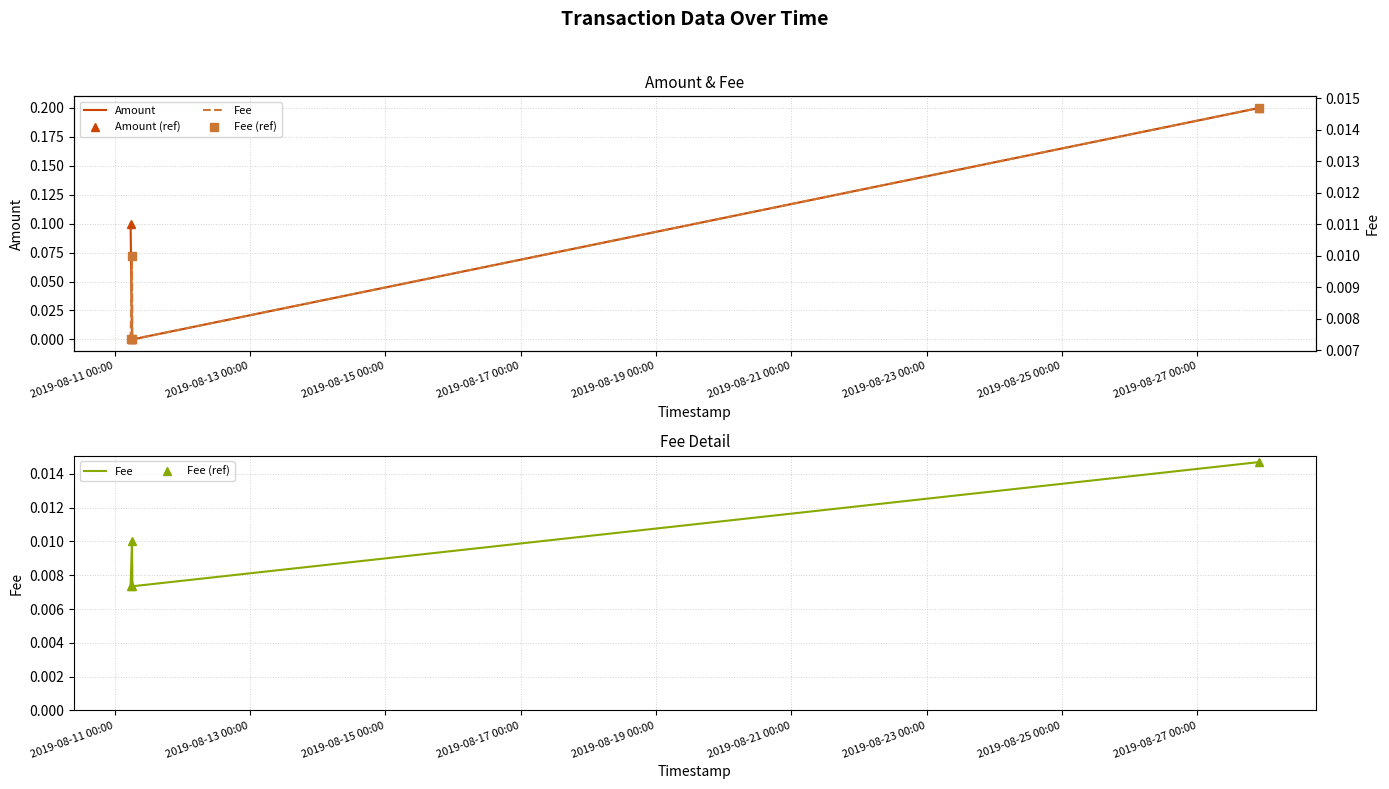

How many positive values does the Amount (ref) series have?

2